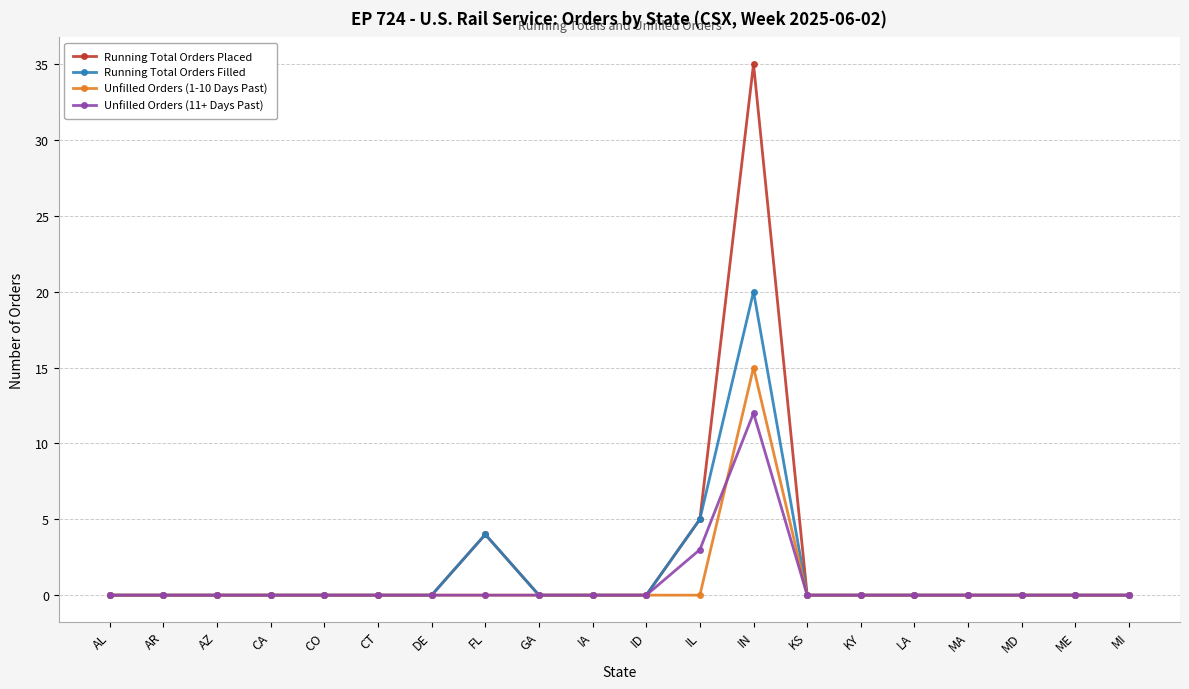

Reading left to right, transcribe all the data shown in this chart.

Running Total Orders Placed: AL=0	AR=0	AZ=0	CA=0	CO=0	CT=0	DE=0	FL=4	GA=0	IA=0	ID=0	IL=5	IN=35	KS=0	KY=0	LA=0	MA=0	MD=0	ME=0	MI=0
Running Total Orders Filled: AL=0	AR=0	AZ=0	CA=0	CO=0	CT=0	DE=0	FL=4	GA=0	IA=0	ID=0	IL=5	IN=20	KS=0	KY=0	LA=0	MA=0	MD=0	ME=0	MI=0
Unfilled Orders (1-10 Days Past): AL=0	AR=0	AZ=0	CA=0	CO=0	CT=0	DE=0	FL=0	GA=0	IA=0	ID=0	IL=0	IN=15	KS=0	KY=0	LA=0	MA=0	MD=0	ME=0	MI=0
Unfilled Orders (11+ Days Past): AL=0	AR=0	AZ=0	CA=0	CO=0	CT=0	DE=0	FL=0	GA=0	IA=0	ID=0	IL=3	IN=12	KS=0	KY=0	LA=0	MA=0	MD=0	ME=0	MI=0